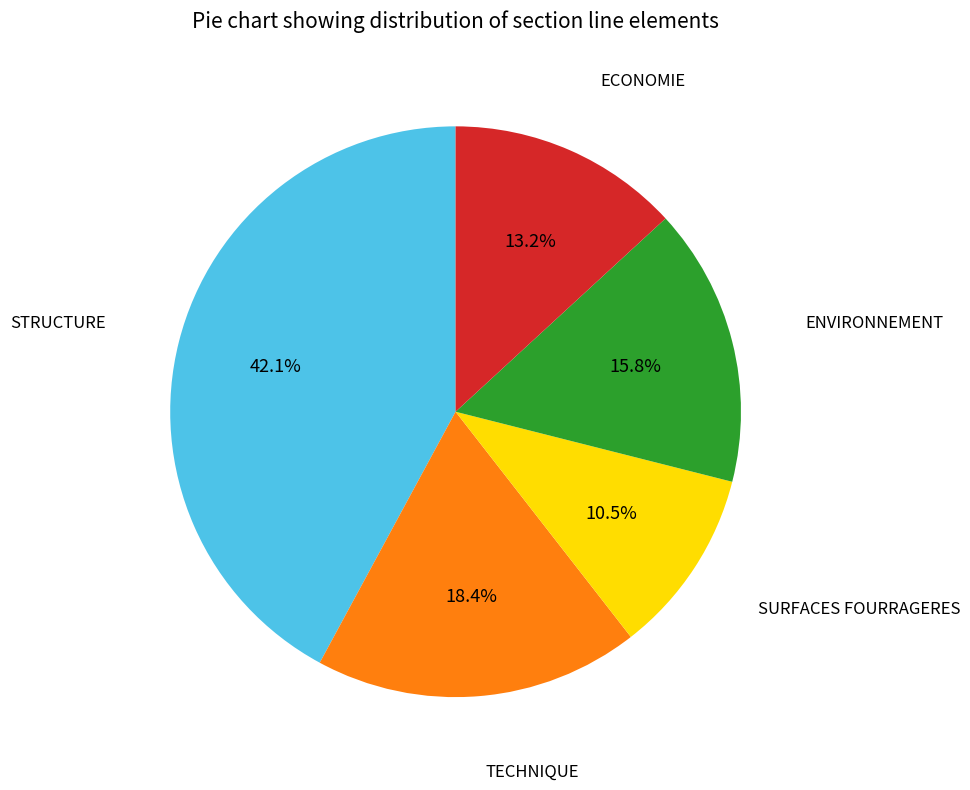

What portion of the pie excludes ENVIRONNEMENT?

84.2%